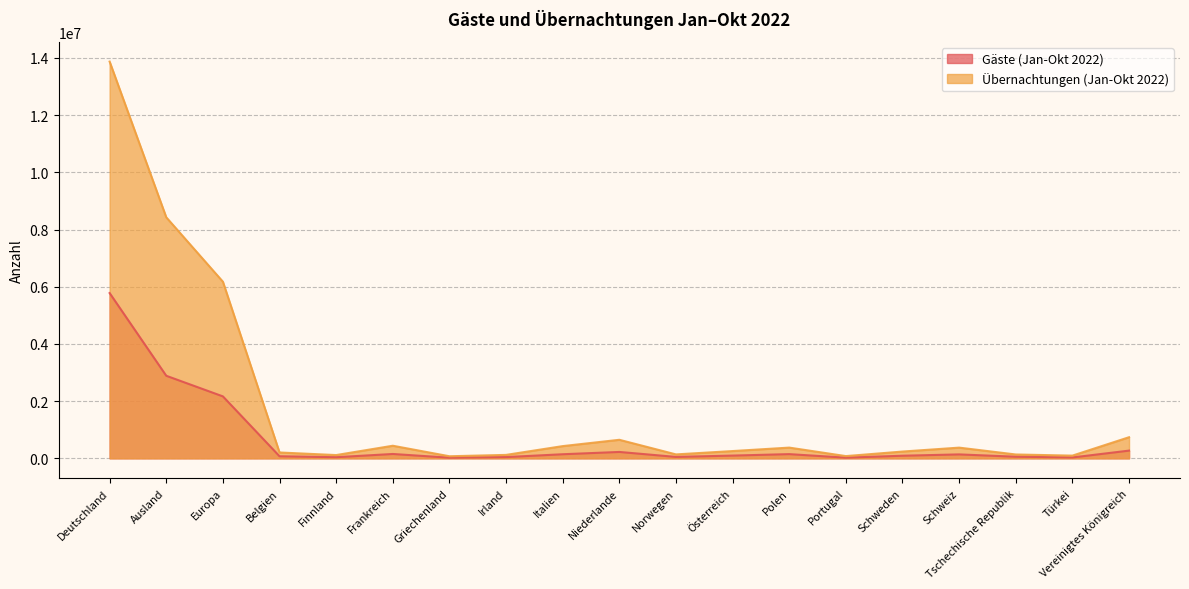

At how many categories does at least one series exceed 8459946?

1